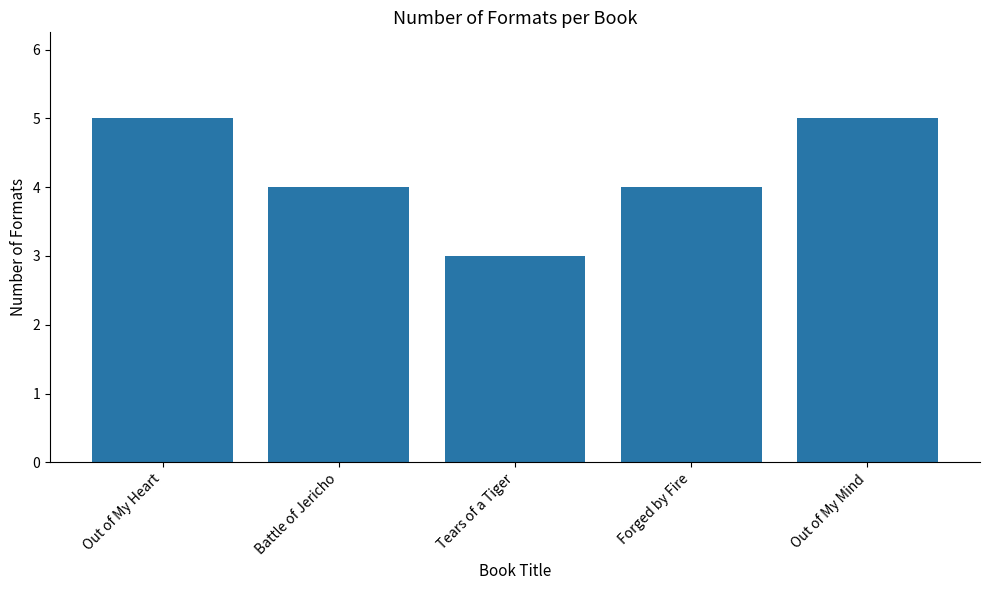

What is the average value?

4